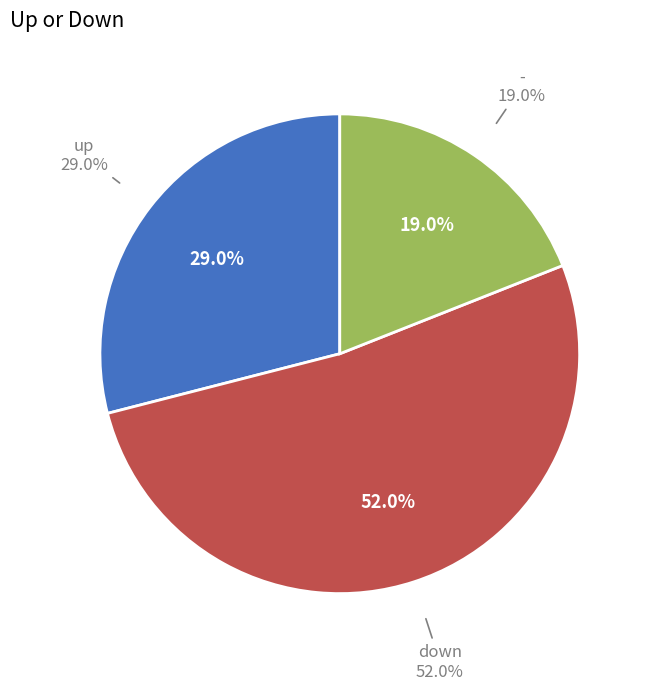

How many segments does this pie chart have?

3